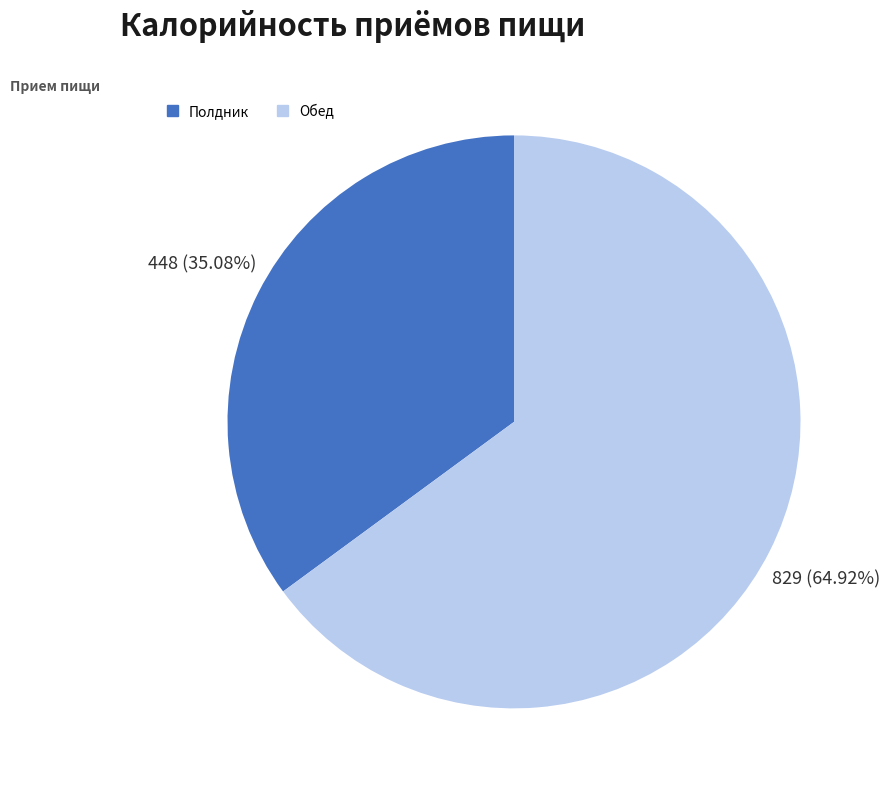

Rank the categories by value from highest to lowest.

Обед, Полдник